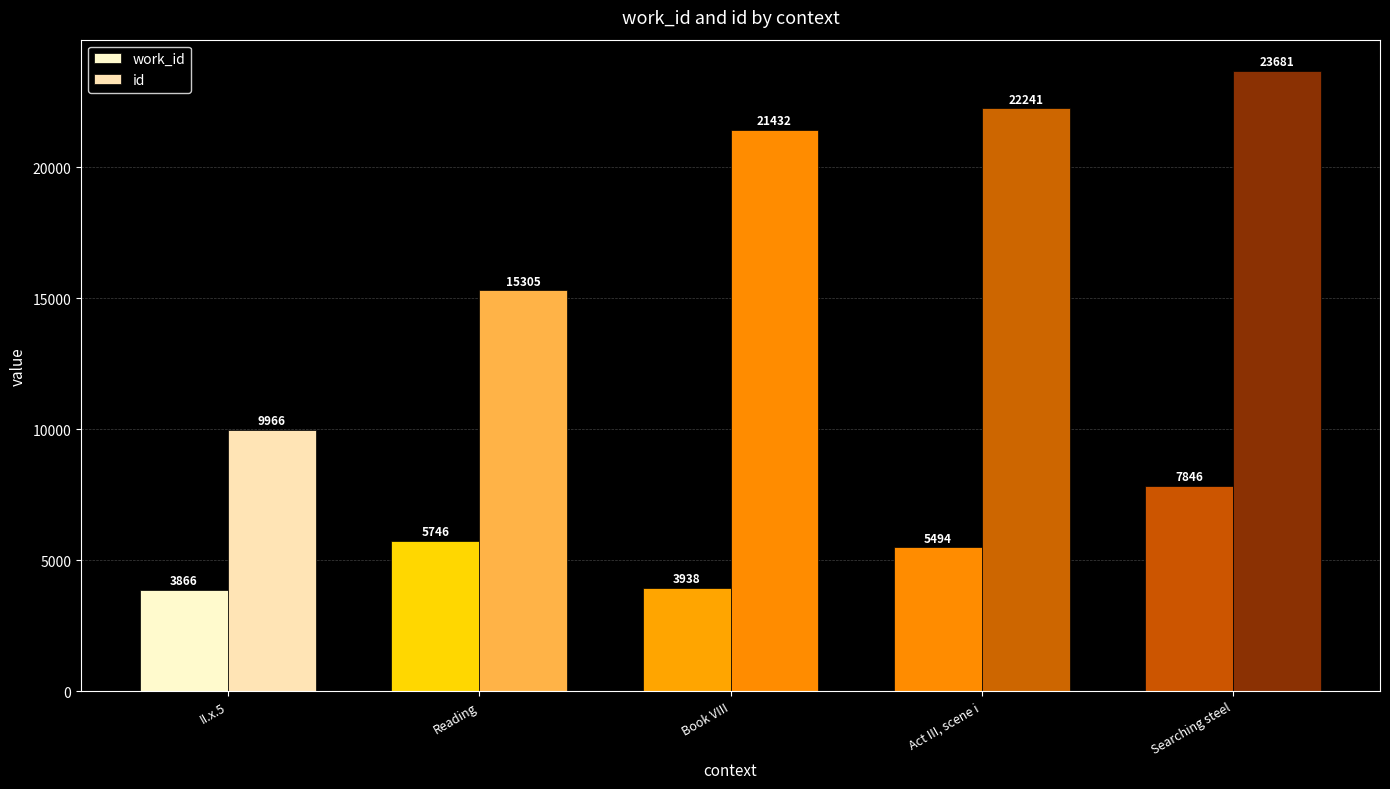

Reading left to right, transcribe all the data shown in this chart.

work_id: 3866	5746	3938	5494	7846
id: 9966	15305	21432	22241	23681